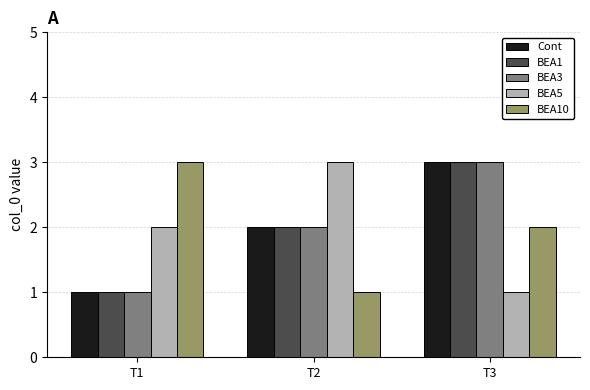

How many categories are shown in the chart?

3